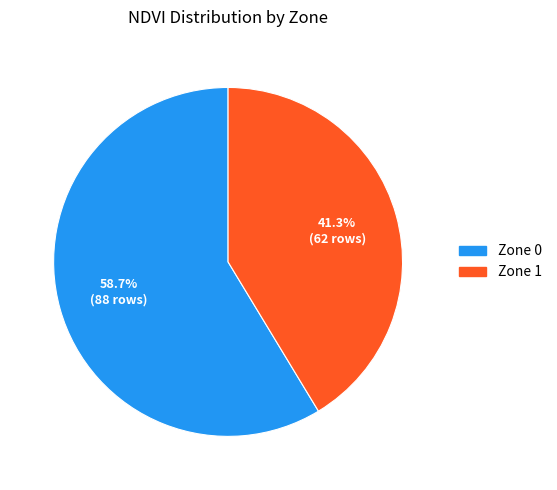

To the nearest percent, what percentage of the pie is Zone 0?

59%